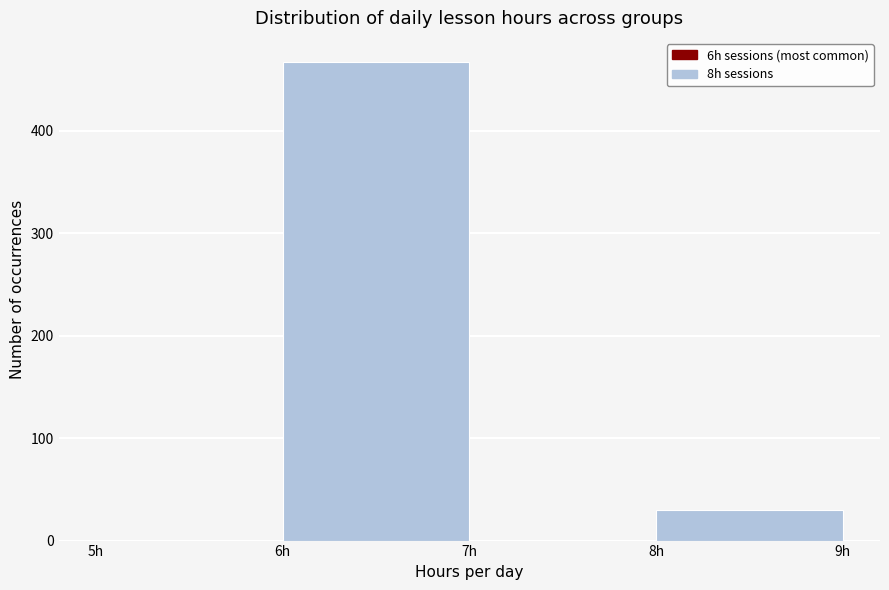

How tall is the bar that spans 6 to 7 on the x-axis? The values are not printed on the chart, so give them approximately, as read against the axis.

470